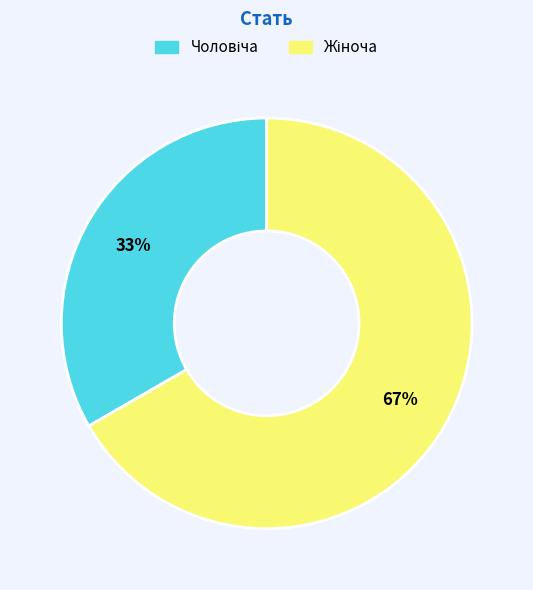

Is there a majority slice in this chart?

Yes